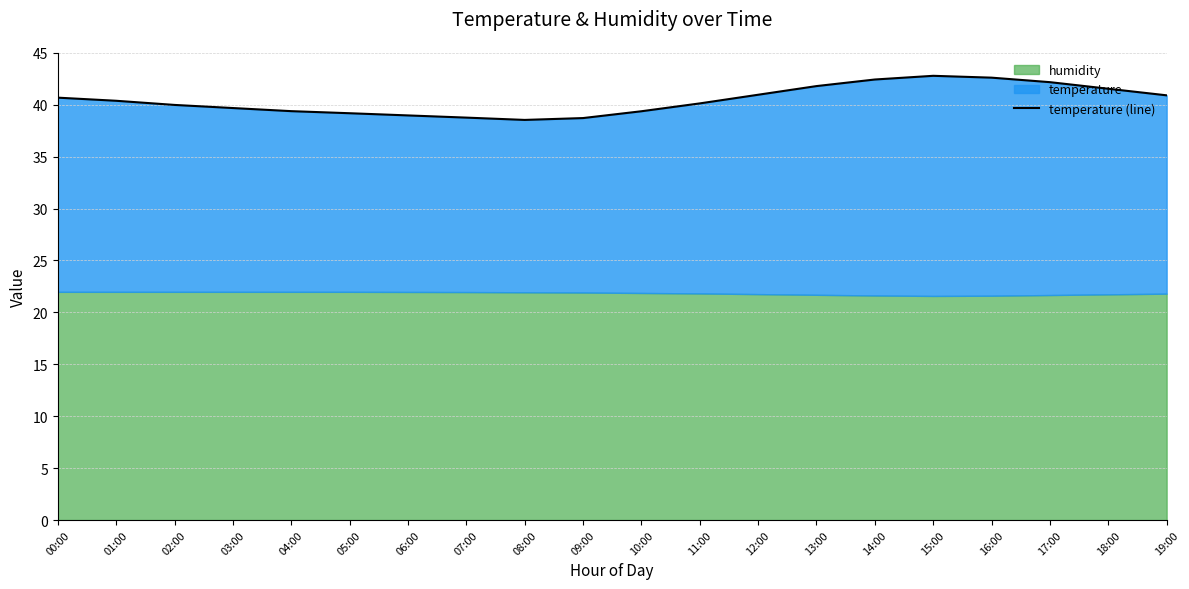

Does the chart display data point markers on the line(s)?

No